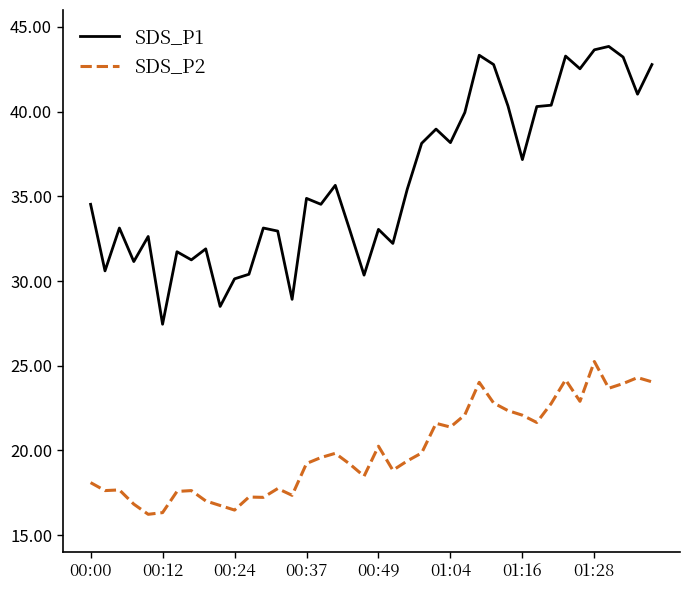

True or false: SDS_P2 and SDS_P1 intersect in this chart.

False